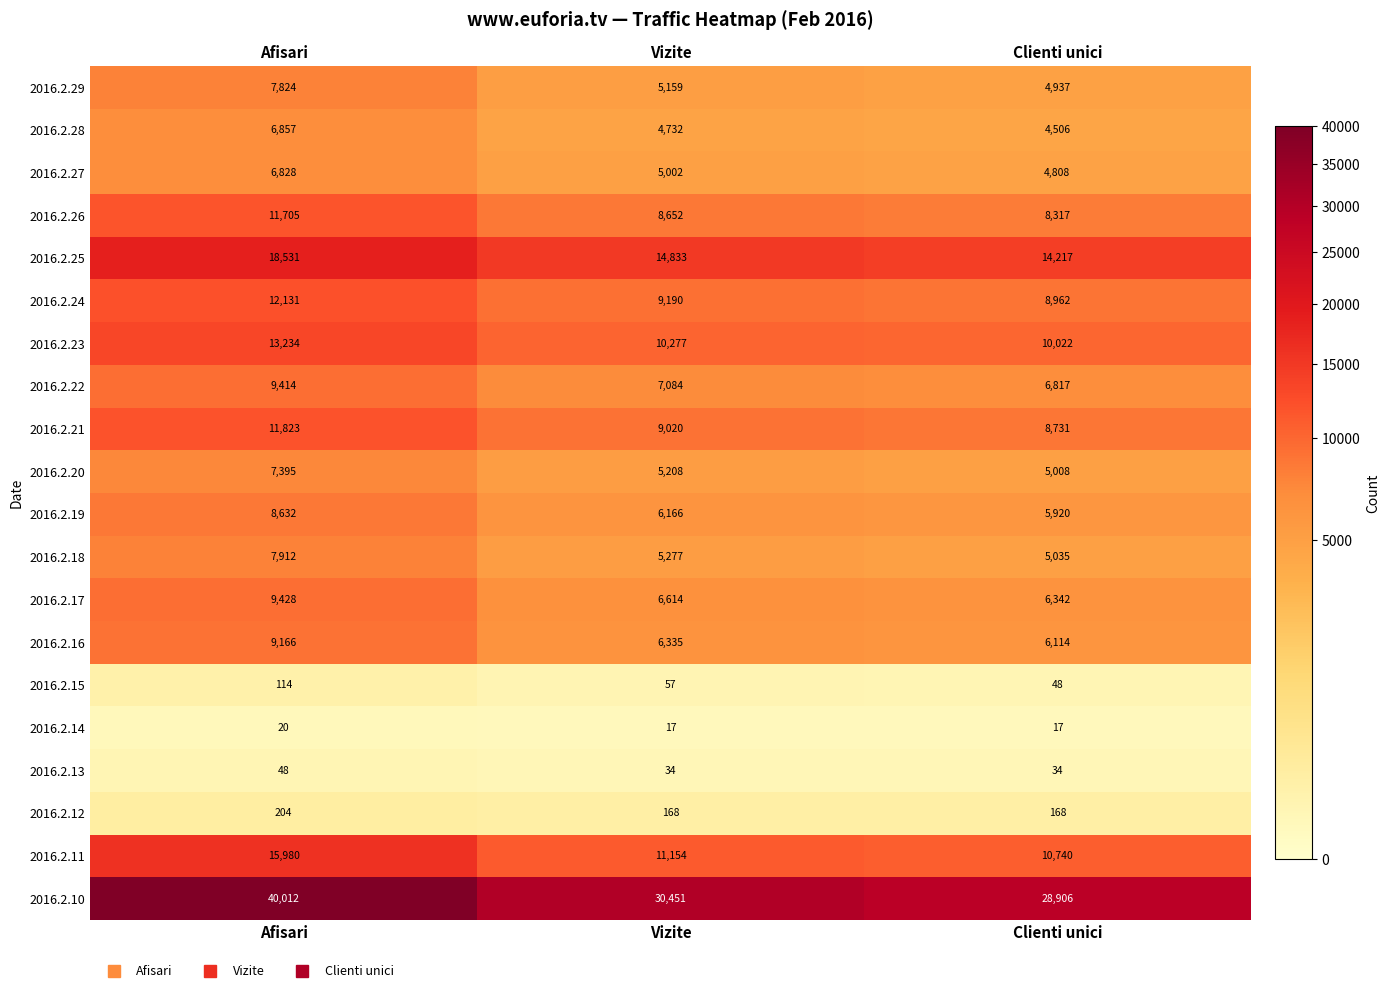

Is it true that 2016.2.20 equals 5135 at Afisari?

False